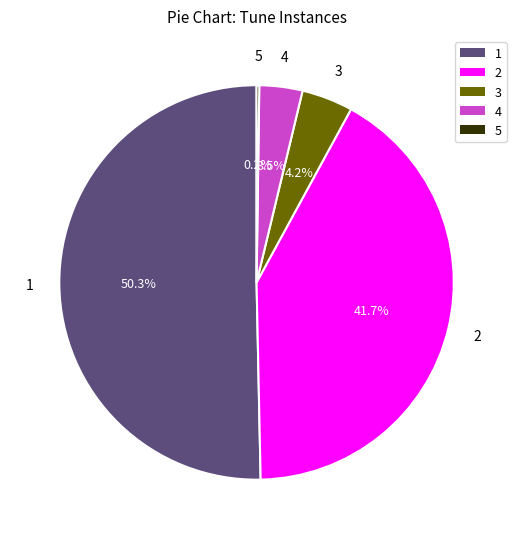

Does any single category account for the majority?

Yes